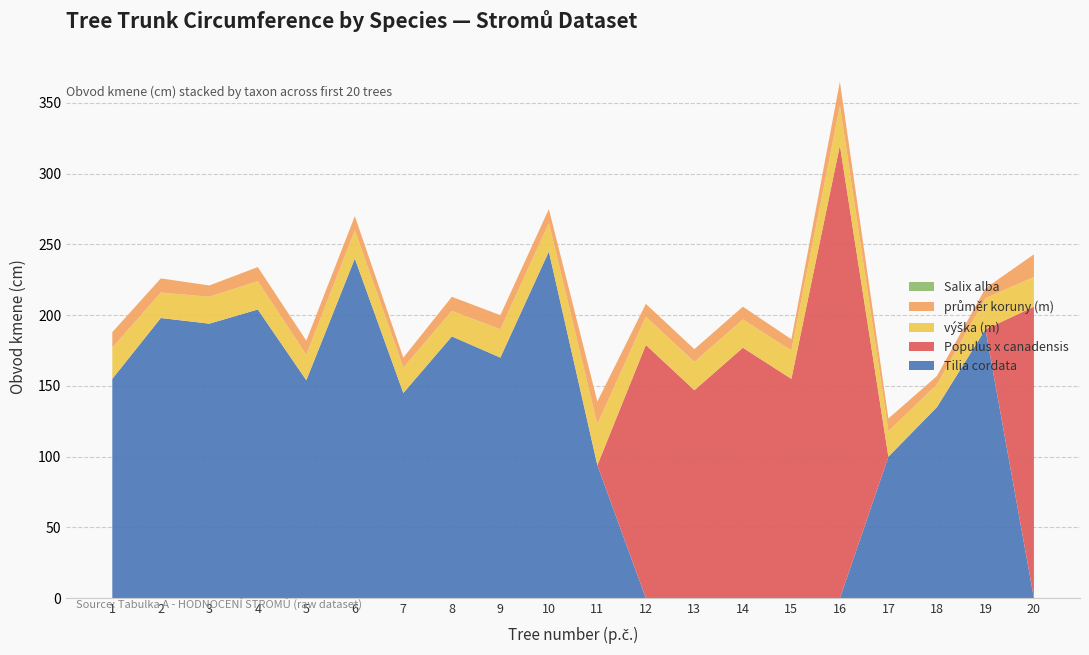

Reading right to left, extract all data points from this chart.

Tilia cordata: 20=0	19=190	18=135	17=100	16=0	15=0	14=0	13=0	12=0	11=94	10=245	9=170	8=185	7=145	6=240	5=154	4=204	3=194	2=198	1=155
Populus x canadensis: 20=206	19=0	18=0	17=0	16=320	15=155	14=177	13=147	12=179	11=0	10=0	9=0	8=0	7=0	6=0	5=0	4=0	3=0	2=0	1=0
Salix alba: 20=0	19=0	18=0	17=0	16=0	15=0	14=0	13=0	12=0	11=0	10=0	9=0	8=0	7=0	6=0	5=0	4=0	3=0	2=0	1=0
výška (m): 20=21	19=22	18=16	17=18	16=28	15=20	14=20	13=20	12=20	11=29	10=20	9=20	8=18	7=18	6=20	5=18	4=20	3=19	2=18	1=22
průměr koruny (m): 20=16	19=7	18=6	17=9	16=17	15=8	14=9	13=9	12=9	11=16	10=10	9=10	8=10	7=7	6=10	5=10	4=10	3=8	2=10	1=11